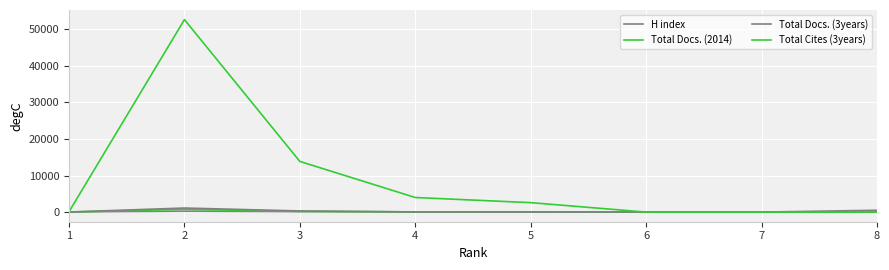

What is the difference between the highest and lowest values at 7?

28